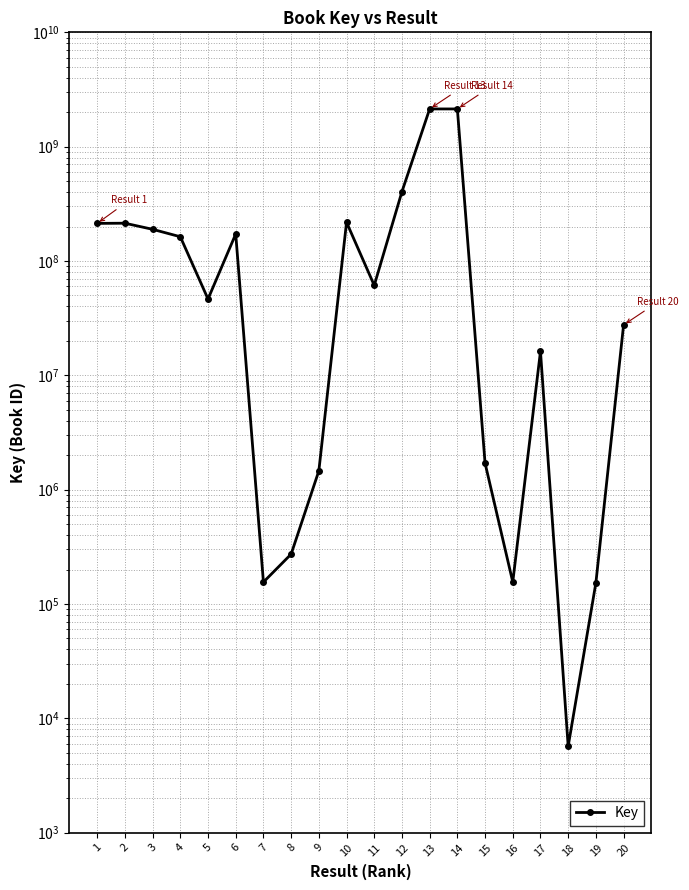

What is the maximum value shown in the chart?

2137666470